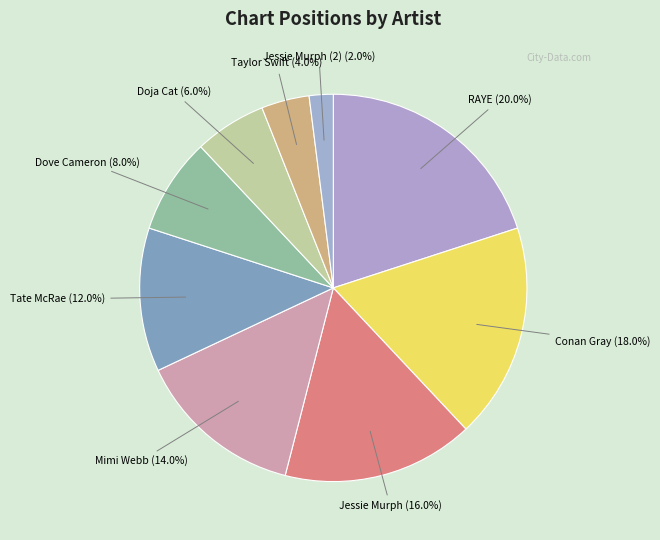

What is the total percentage of Mimi Webb and Jessie Murph?

30.0%